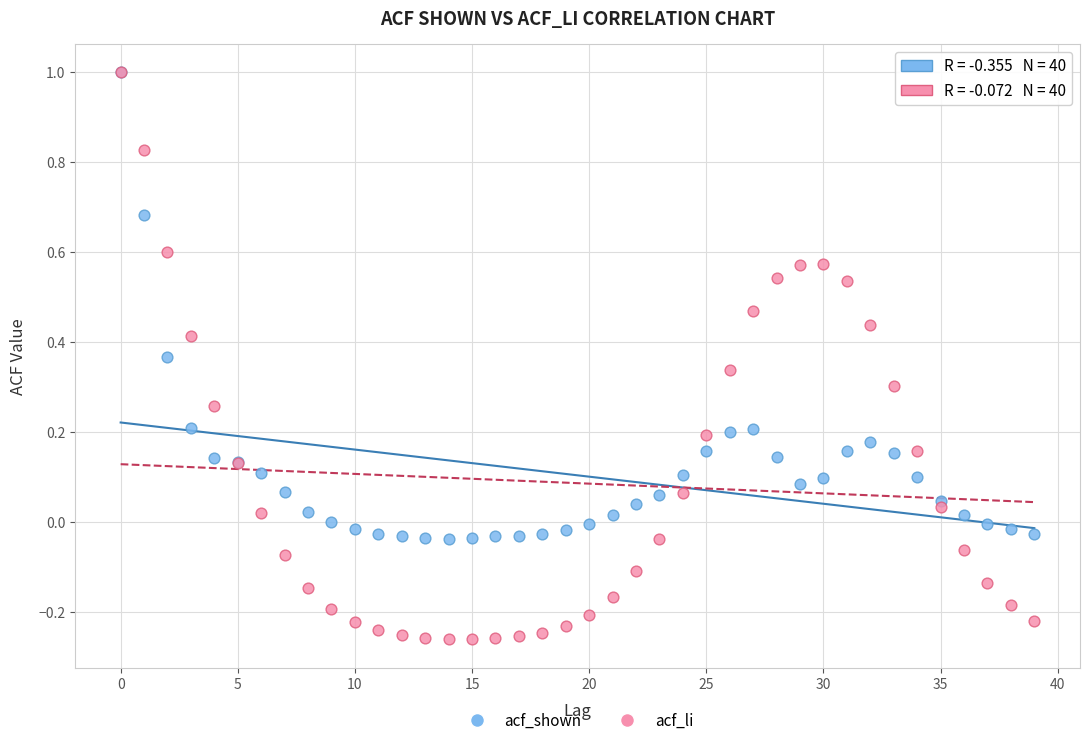

What are all the series names shown in the legend?

acf_shown, acf_li